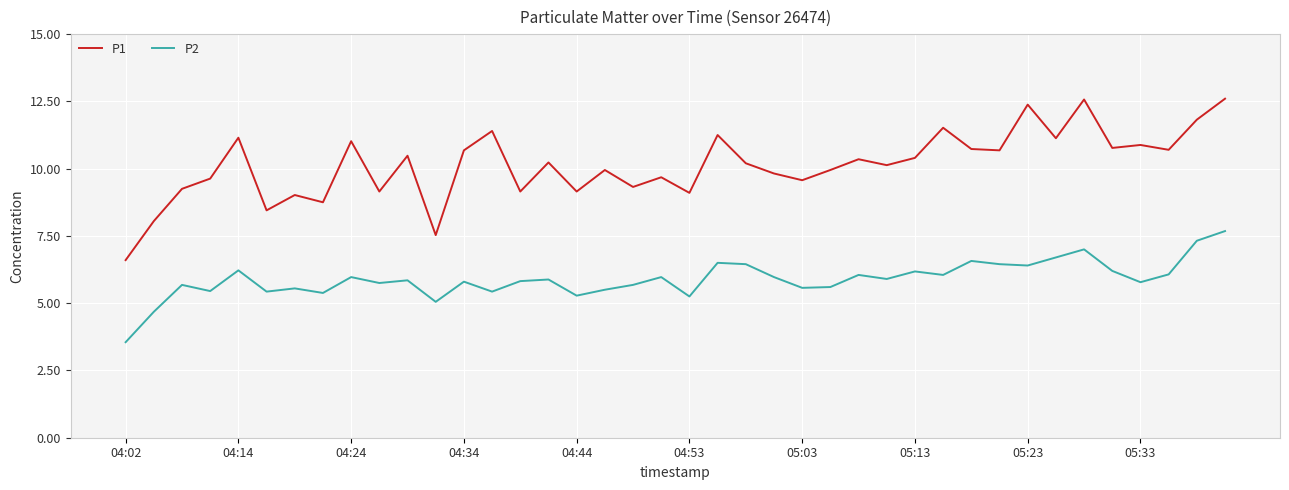

List the series in order of their peak value, lowest first.

P2, P1